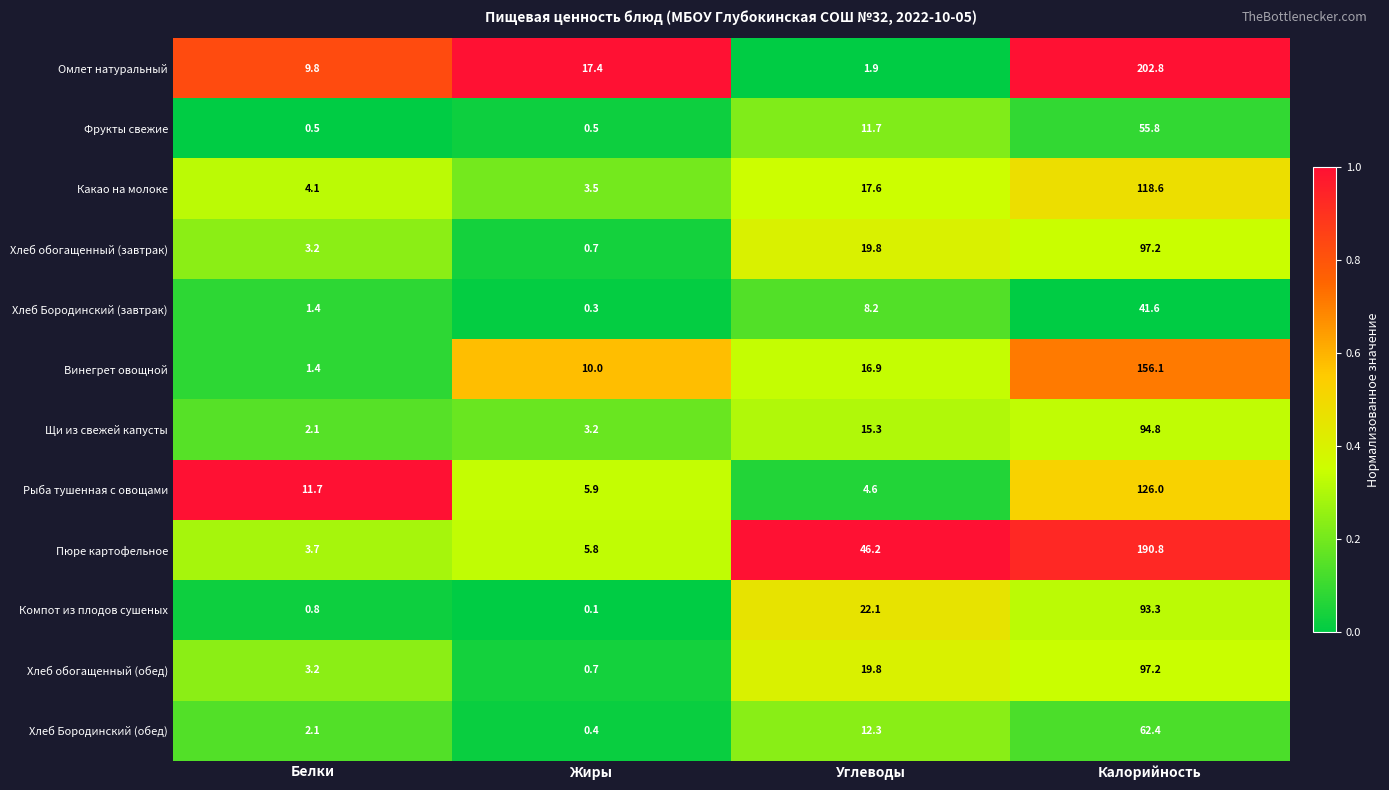

What is the sum of all Фрукты свежие values?

68.5